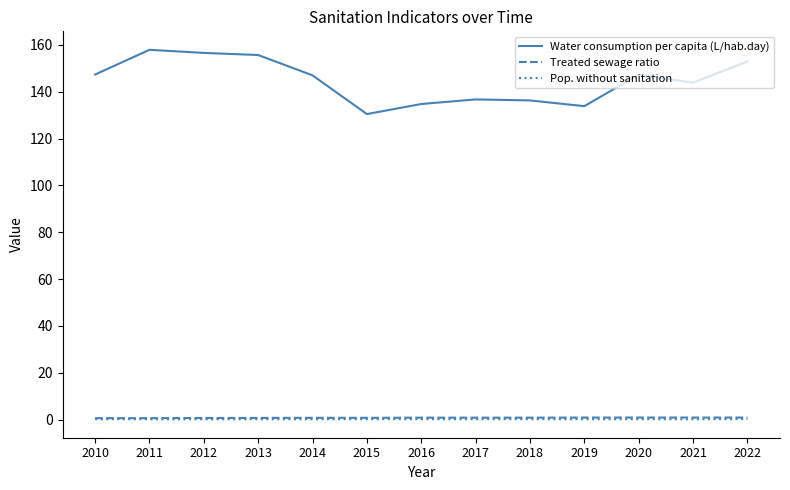

Is it true that Treated sewage ratio equals 0.9 at 2021?

True